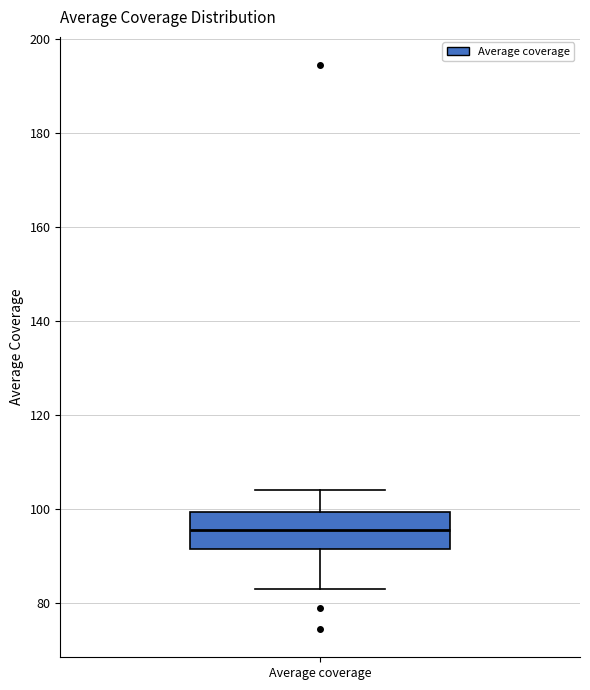

Transcribe this box plot: give where the median line is, the range the box spans, and where the two whiskers end, as read against the y-axis. The values are not printed on the chart, so give them approximately, as read against the axis.

median 96, box 92 to 100, whiskers 82 to 104